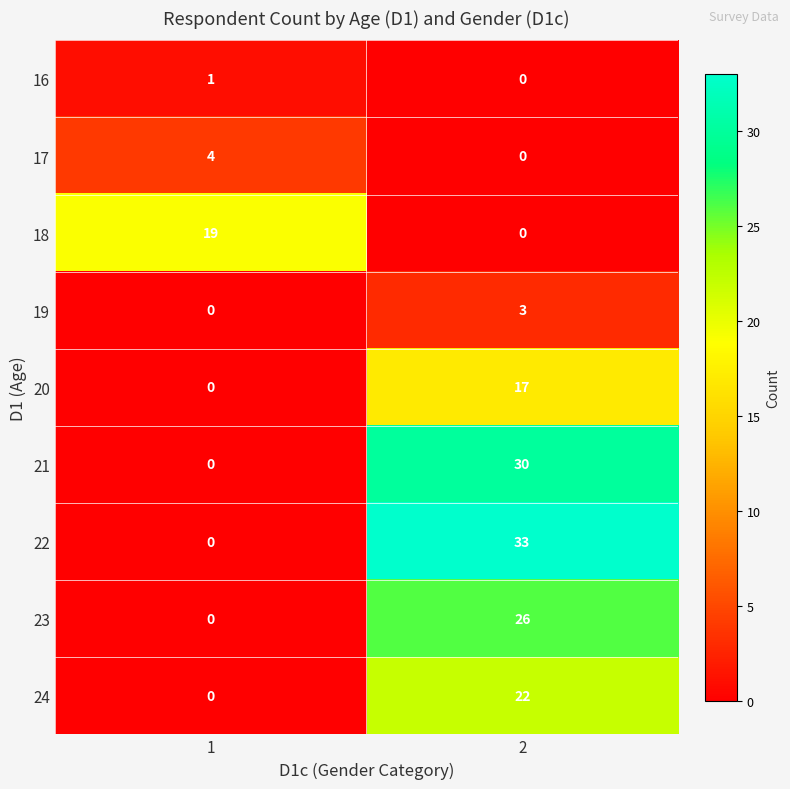

Which series has the largest total across all categories?

22